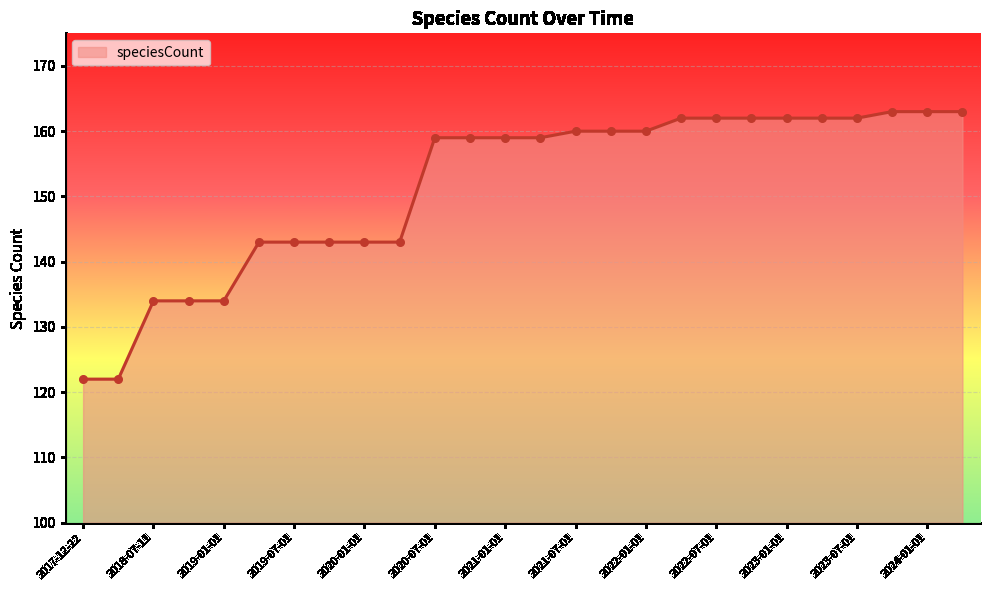

What is the minimum value shown in the chart?

122